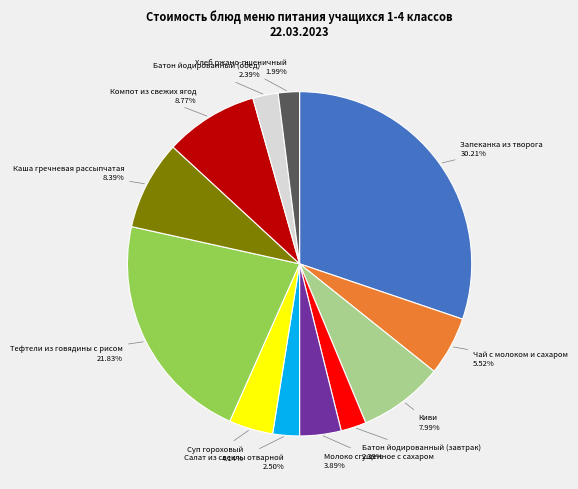

Count the number of slices in the pie.

12